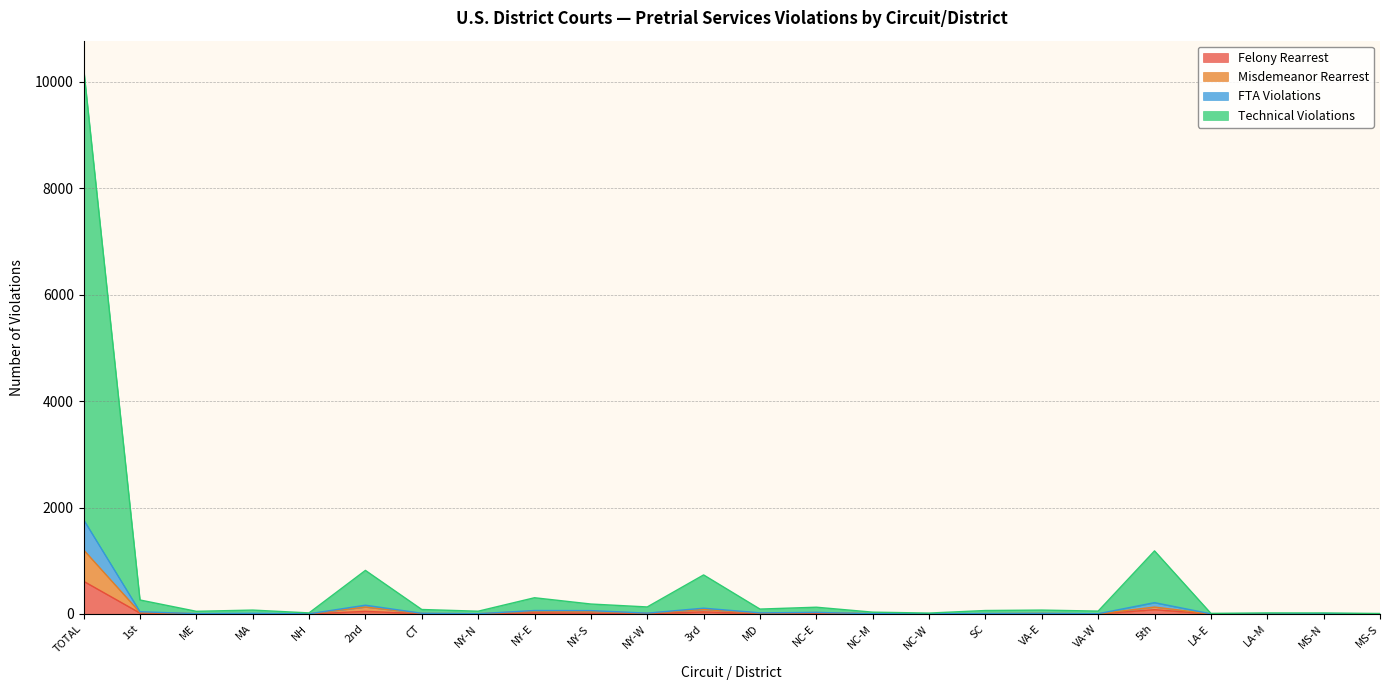

What is the highest value of the Felony Rearrest series?

615